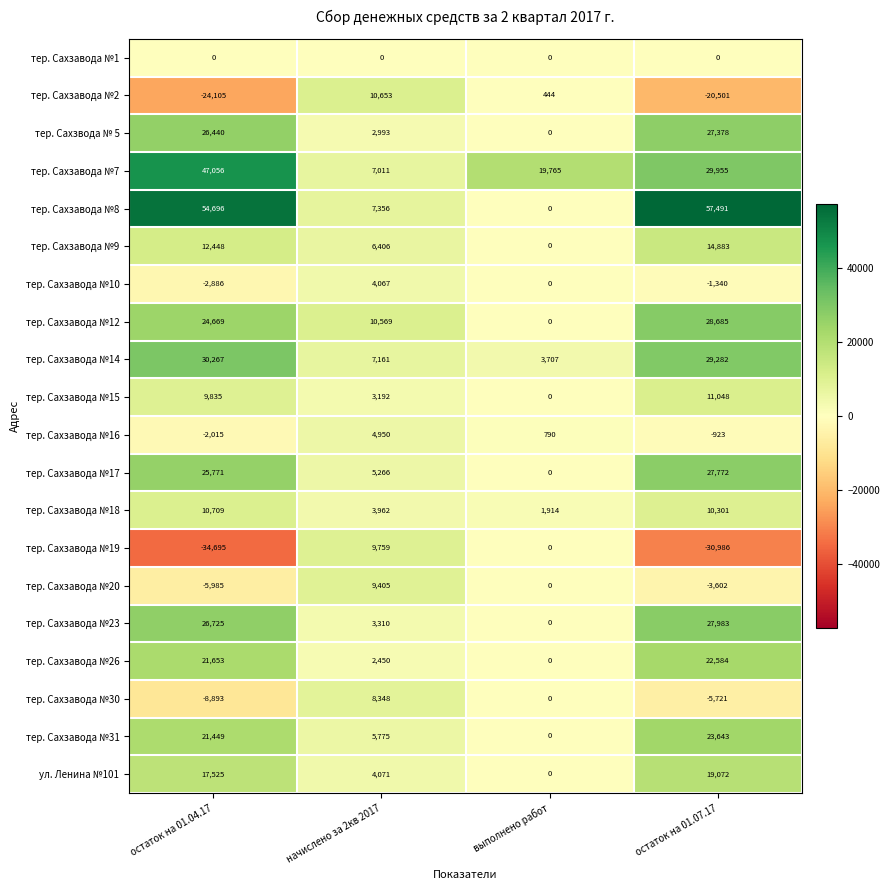

What is the smallest value displayed?

-34695